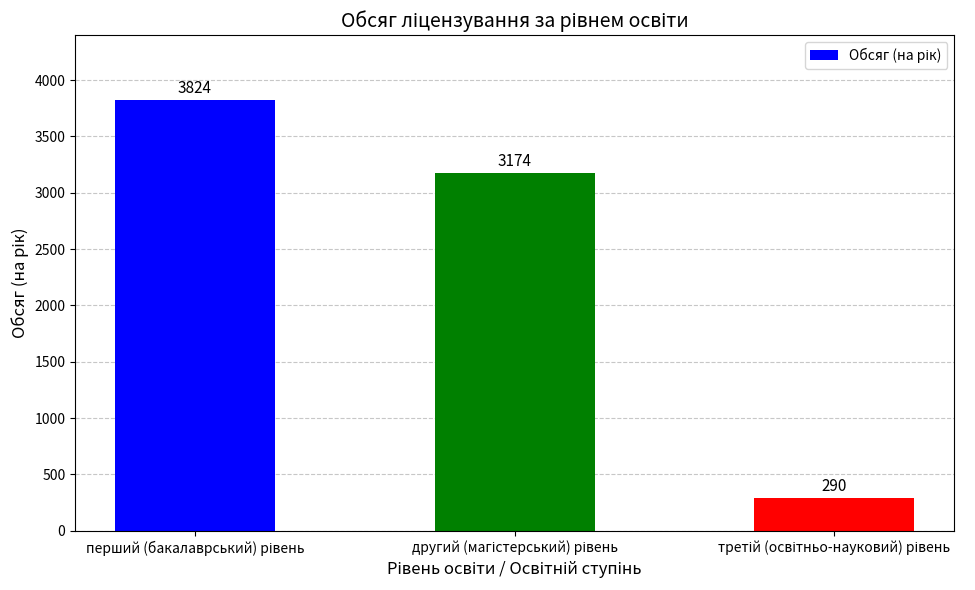

What is the greatest value displayed?

3824